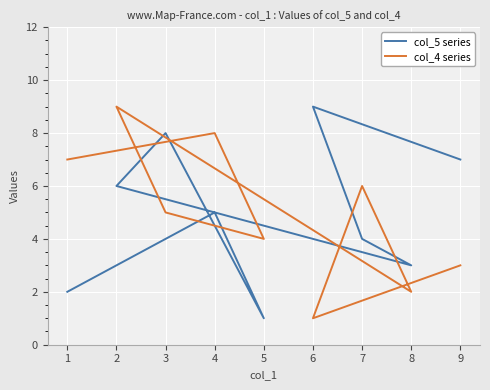

Reading left to right, what are all the values shown in this chart?

col_5 series: 9=7	6=9	7=4	8=3	2=6	3=8	5=1	4=5	1=2
col_4 series: 9=3	6=1	7=6	8=2	2=9	3=5	5=4	4=8	1=7